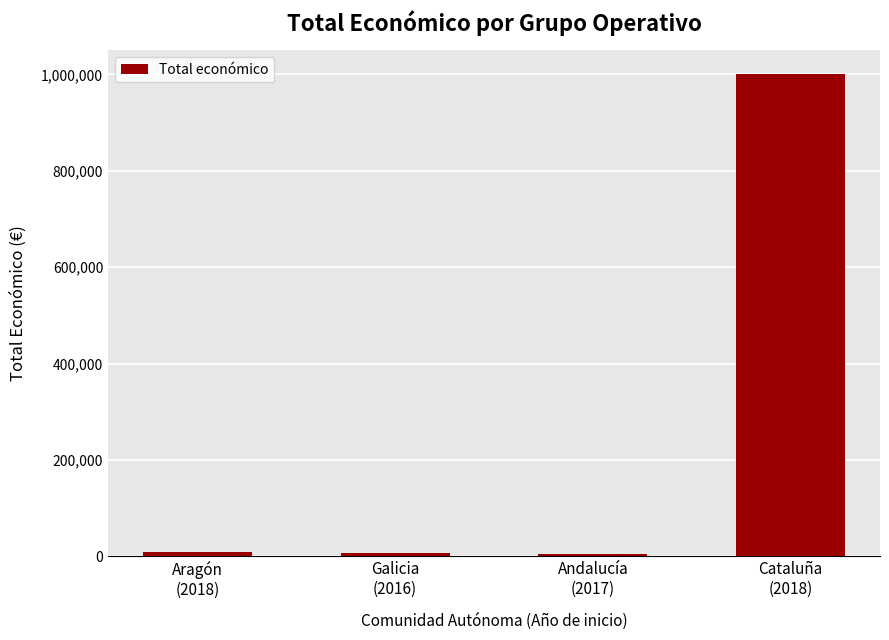

What is the difference between the maximum and minimum values?

995152